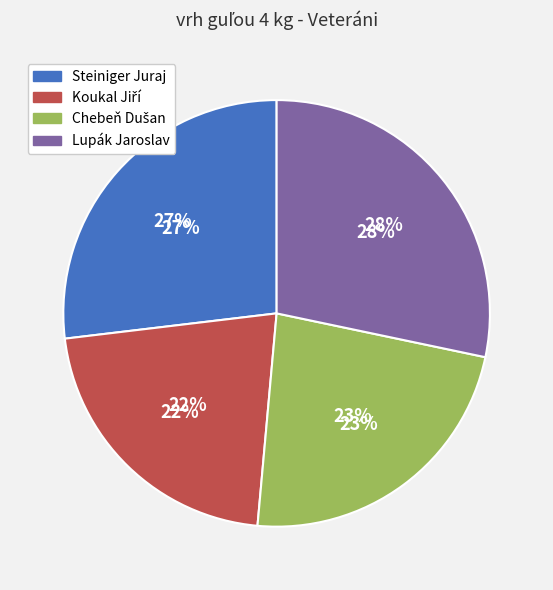

What percentage is the Chebeň Dušan slice, to the nearest percent?

23%